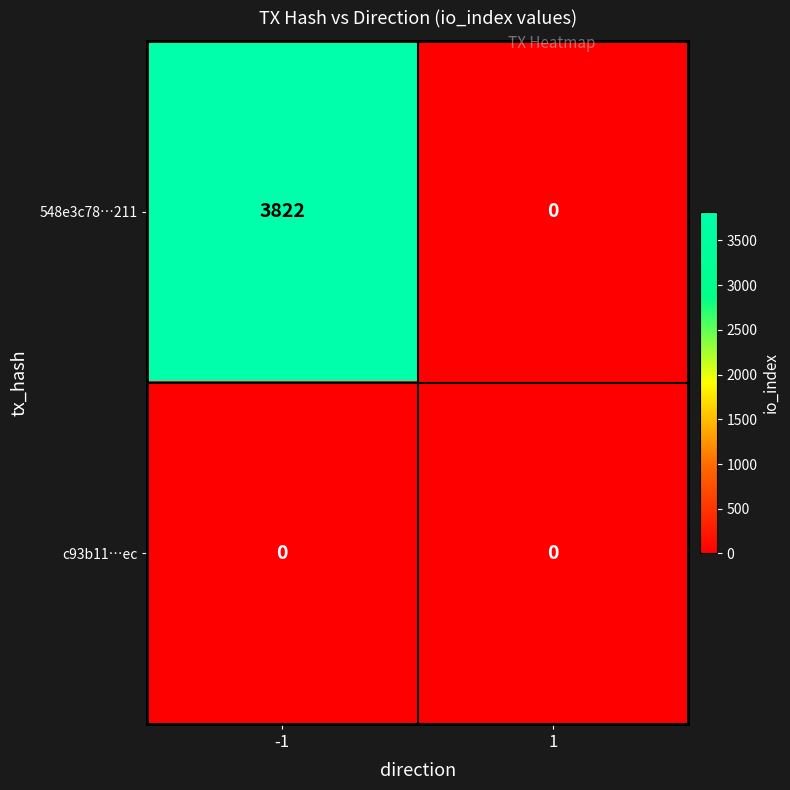

What is the average value of the 548e3c78…211 series?

1911